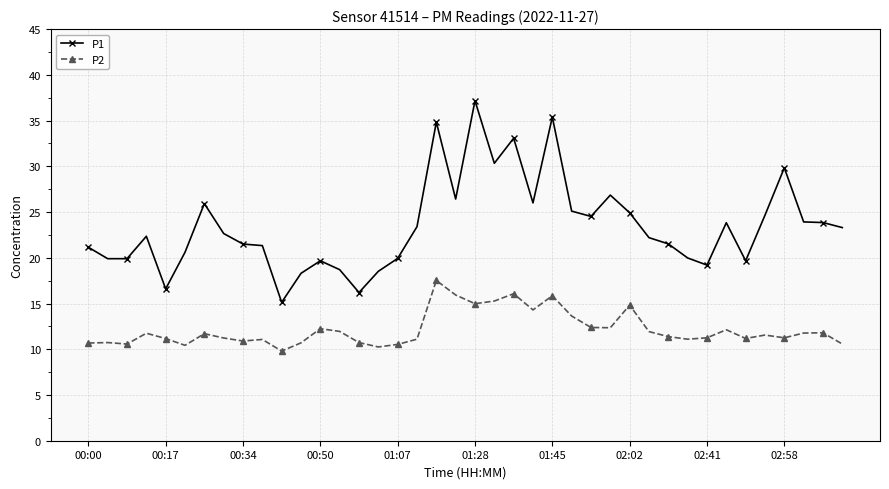

Is this an area chart (filled region under the line)?

No